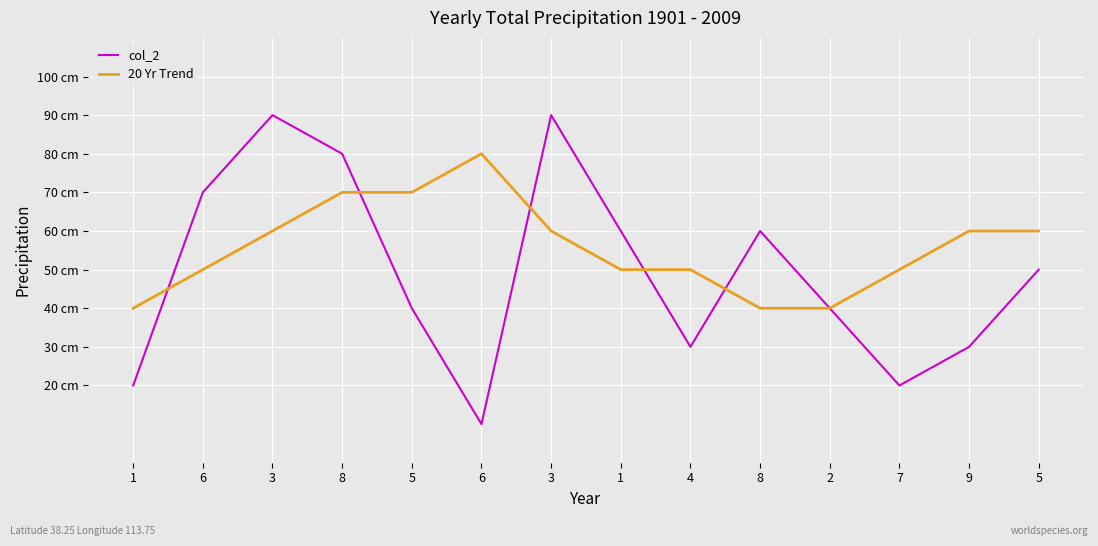

How many times do 20 Yr Trend and col_2 cross each other?

5